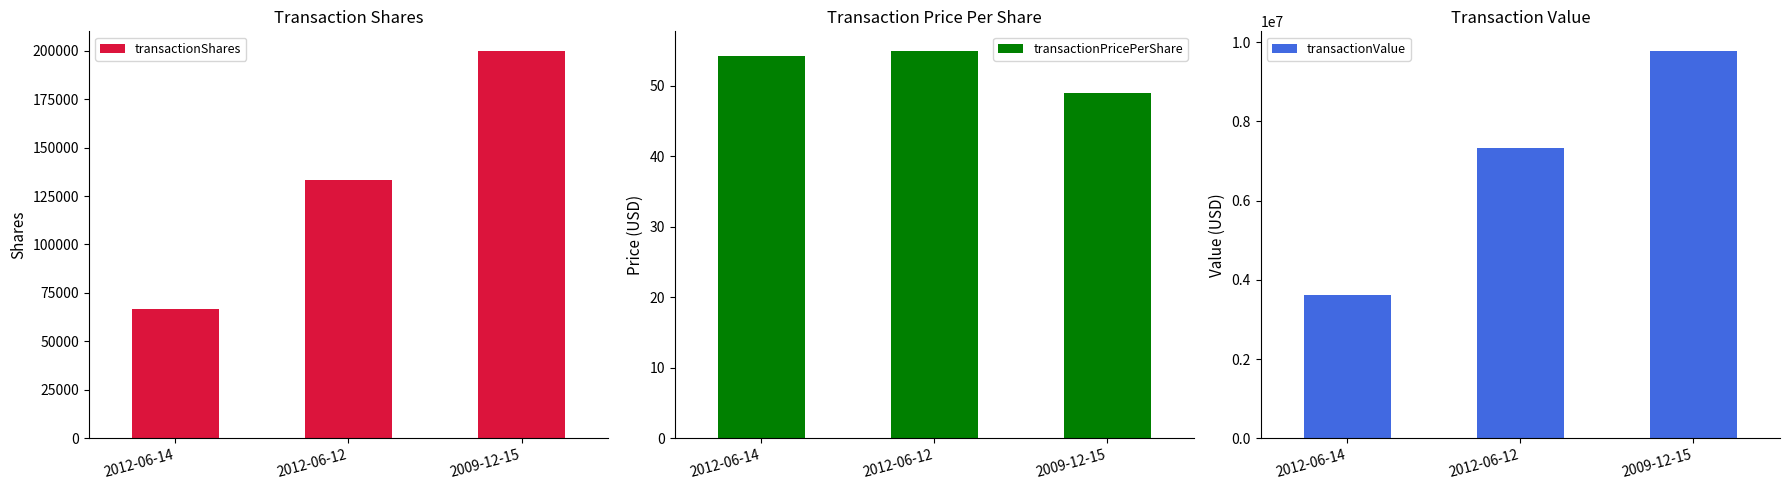

Which series has the largest range (max minus min)?

transactionValue